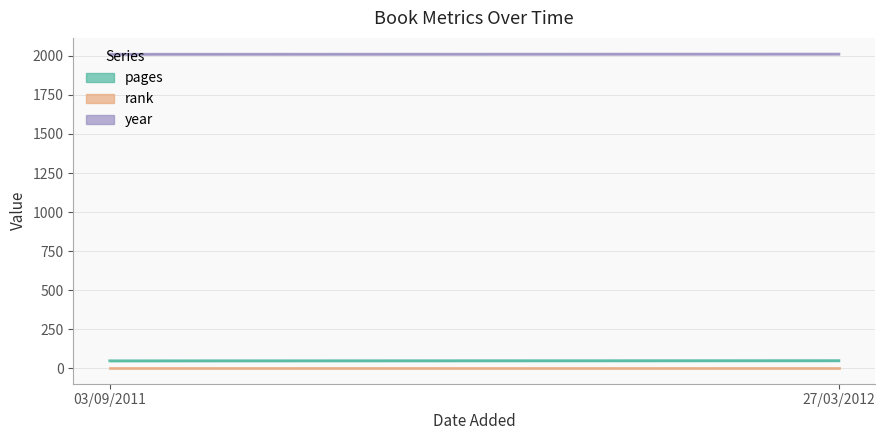

What is the label of the 2nd point from the left?

27/03/2012